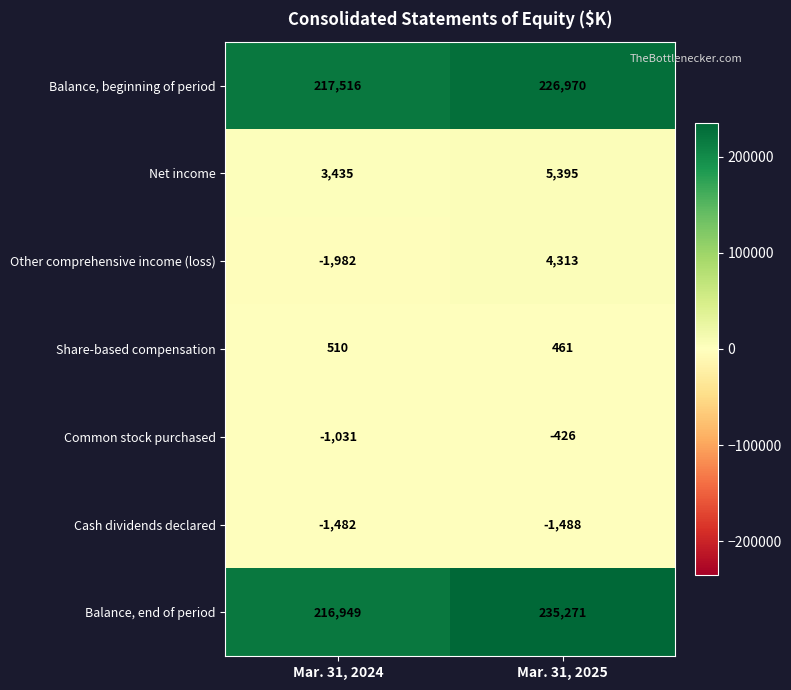

List the series in order of their peak value, lowest first.

Cash dividends declared, Common stock purchased, Share-based compensation, Other comprehensive income (loss), Net income, Balance, beginning of period, Balance, end of period